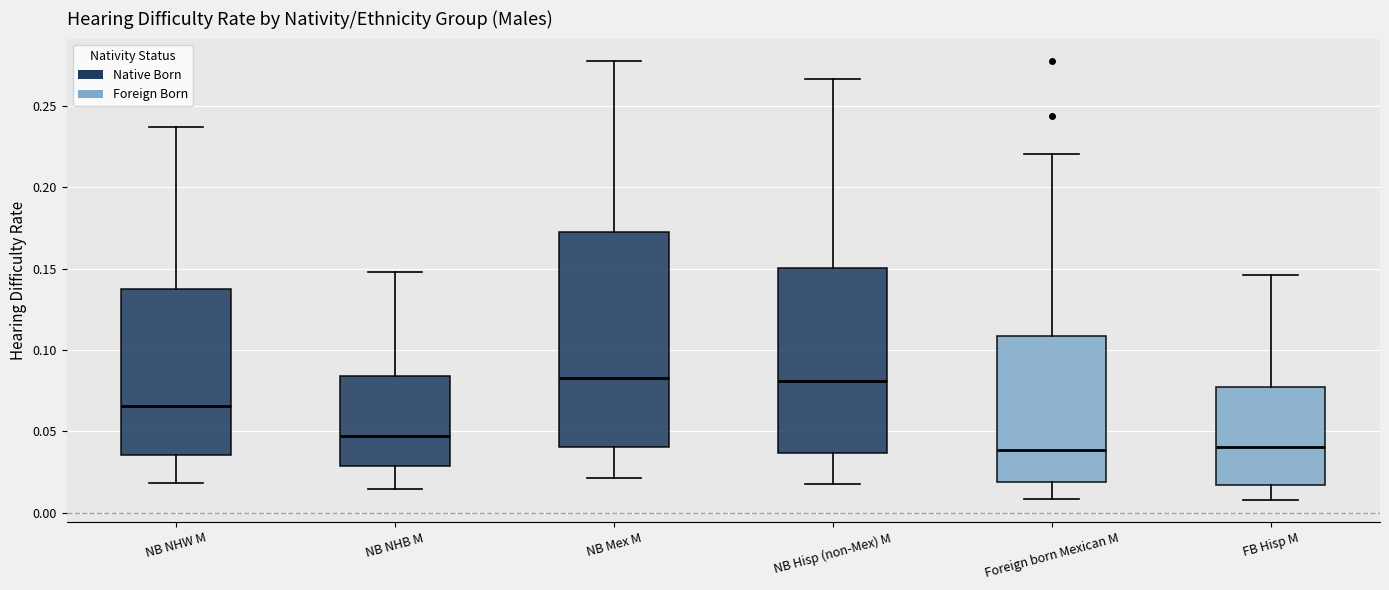

Comparing the boxes themselves (not the whiskers), which one is the tallest?

NB Mex M